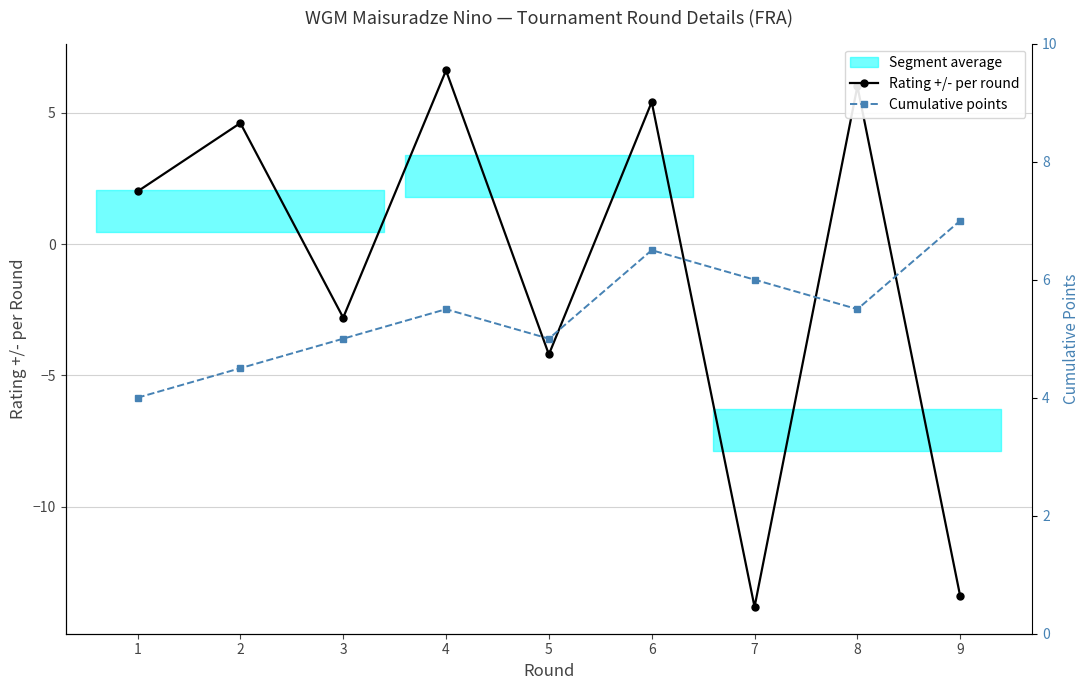

Is this an area chart (filled region under the line)?

No